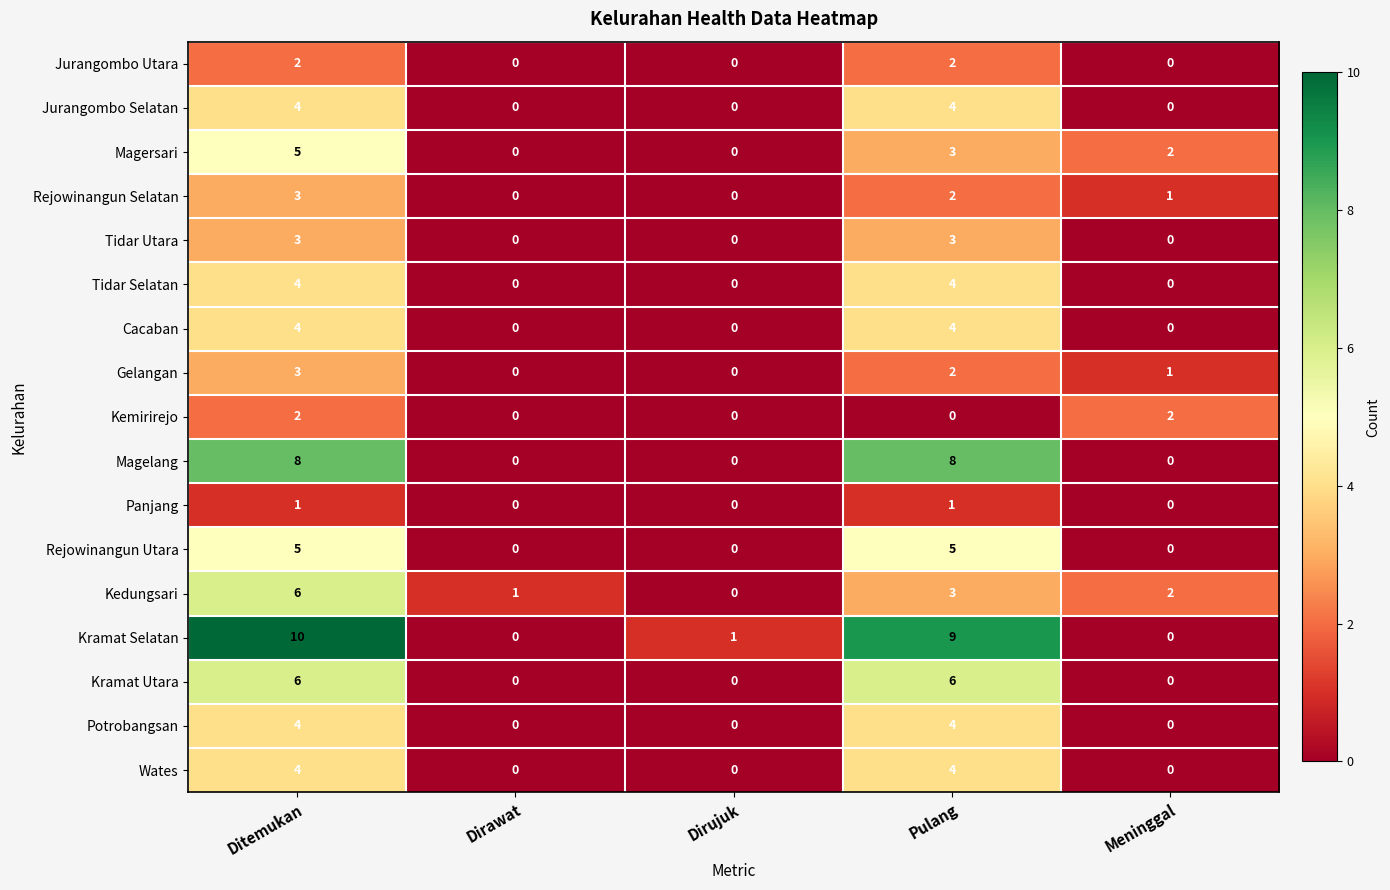

Count the Rejowinangun Utara values in the range 0 to 5.

5